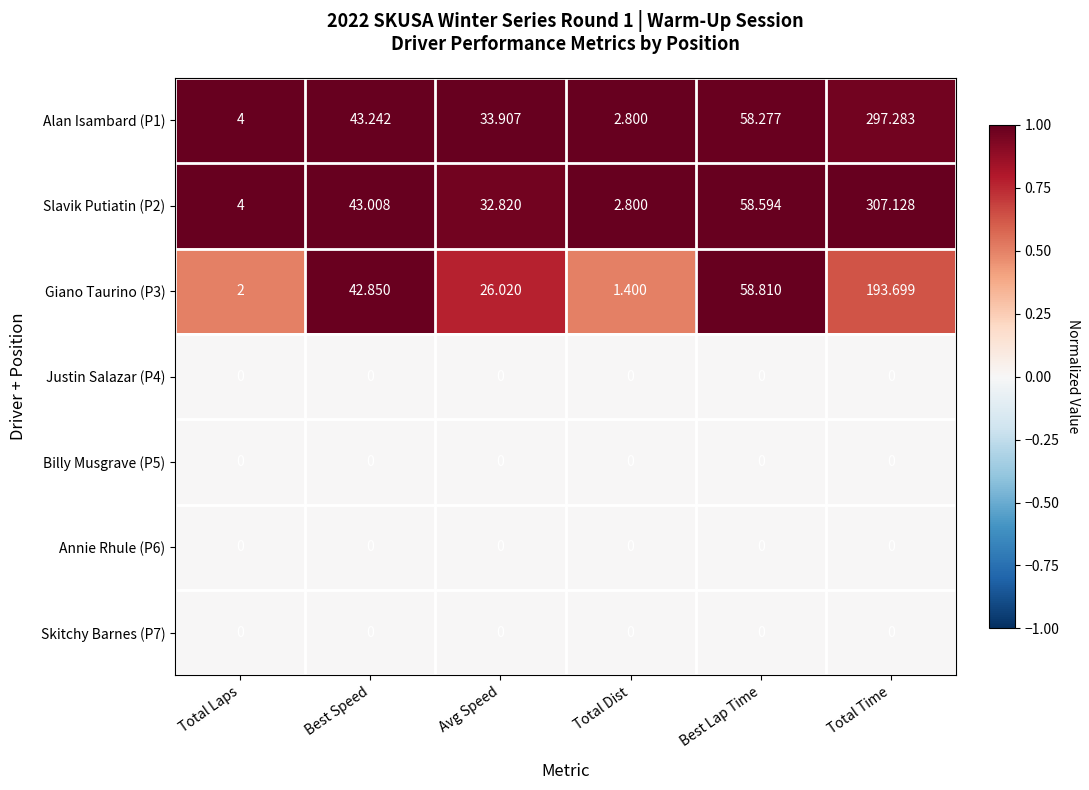

List the labels in order of Alan Isambard (P1) value, largest first.

Total Time, Best Lap Time, Best Speed, Avg Speed, Total Laps, Total Dist